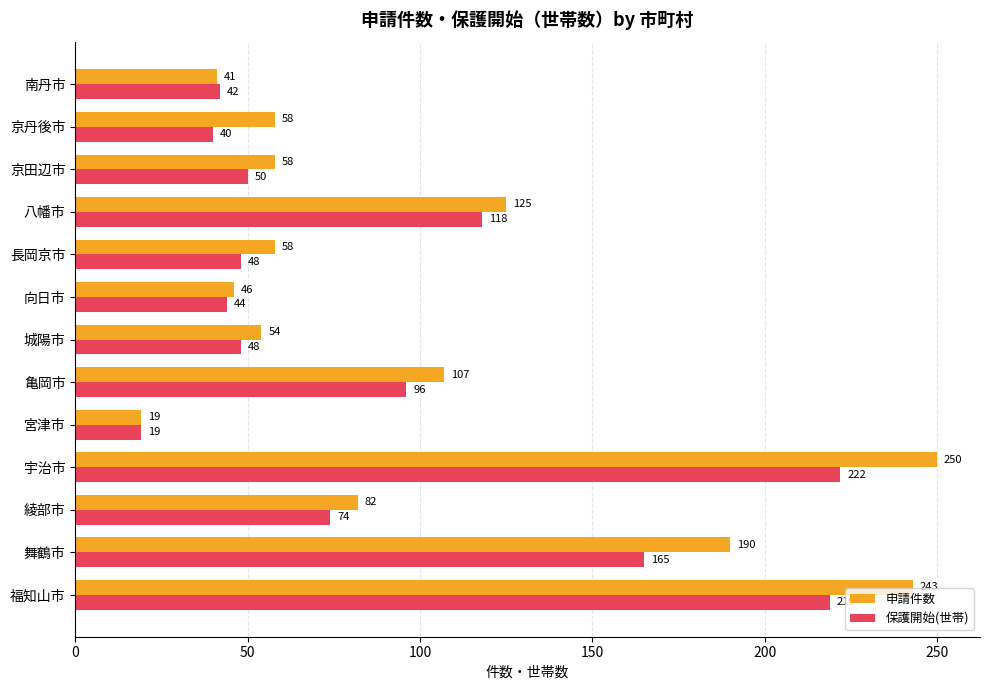

At 宇治市, list the series in order from largest to smallest.

申請件数, 保護開始(世帯)